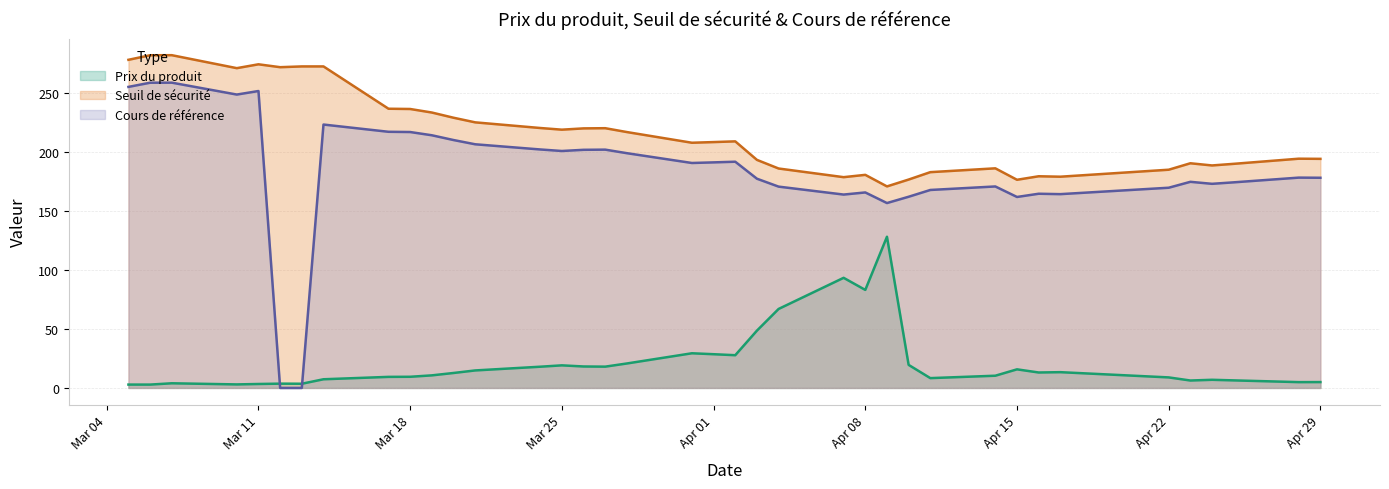

True or false: Seuil de sécurité has a value of 312.6 at 2025-03-21.

False